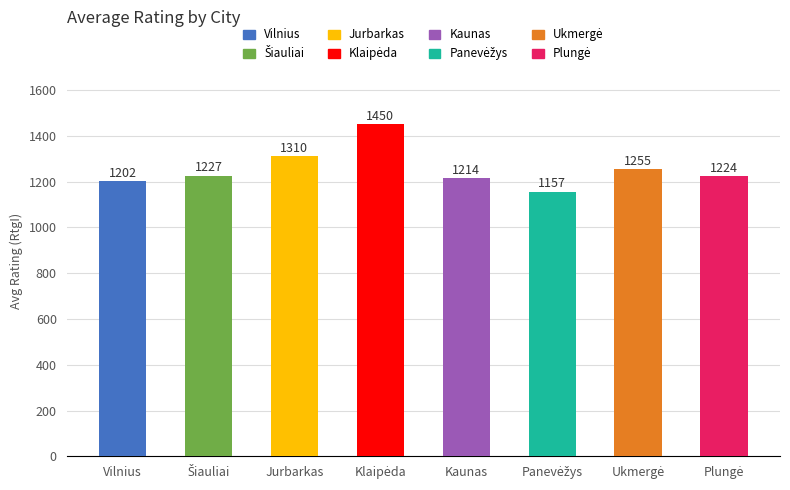

At which label is the value closest to 1303?

Jurbarkas